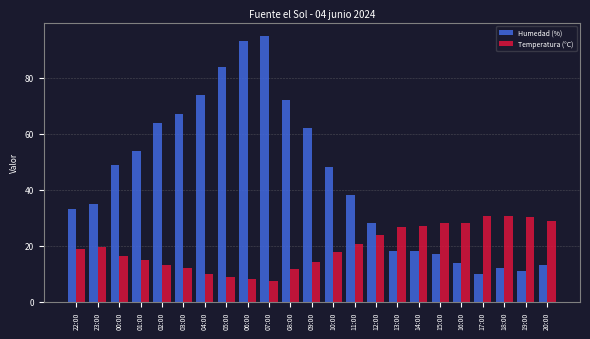

What is the maximum value shown in the chart?

95.0